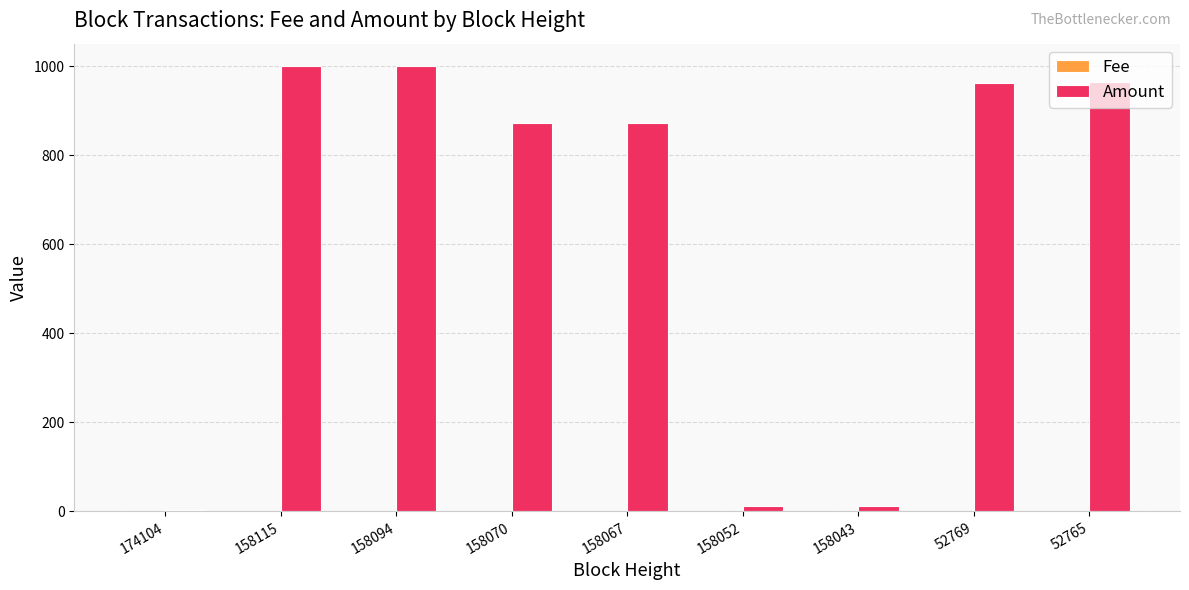

Between 158094 and 158070, which series saw the biggest shift?

Amount